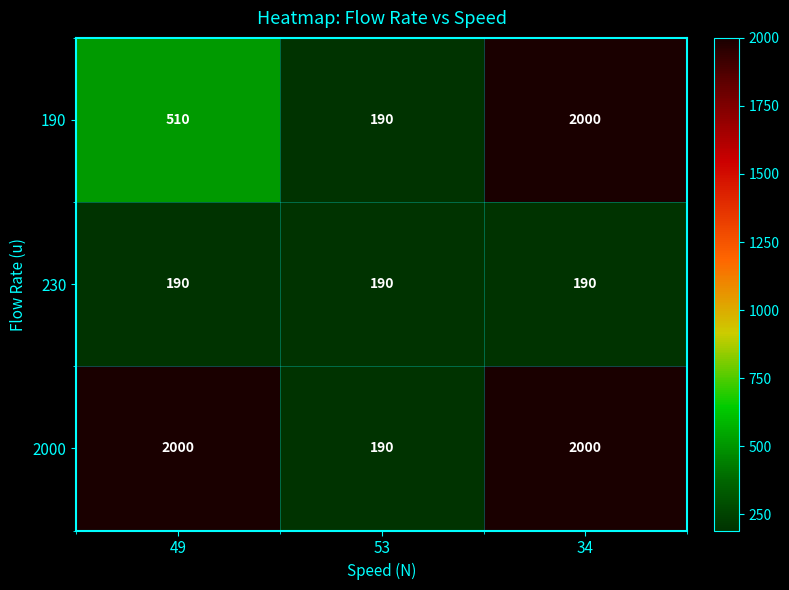

What is the difference between the maximum and minimum values in the 2000 series?

1810